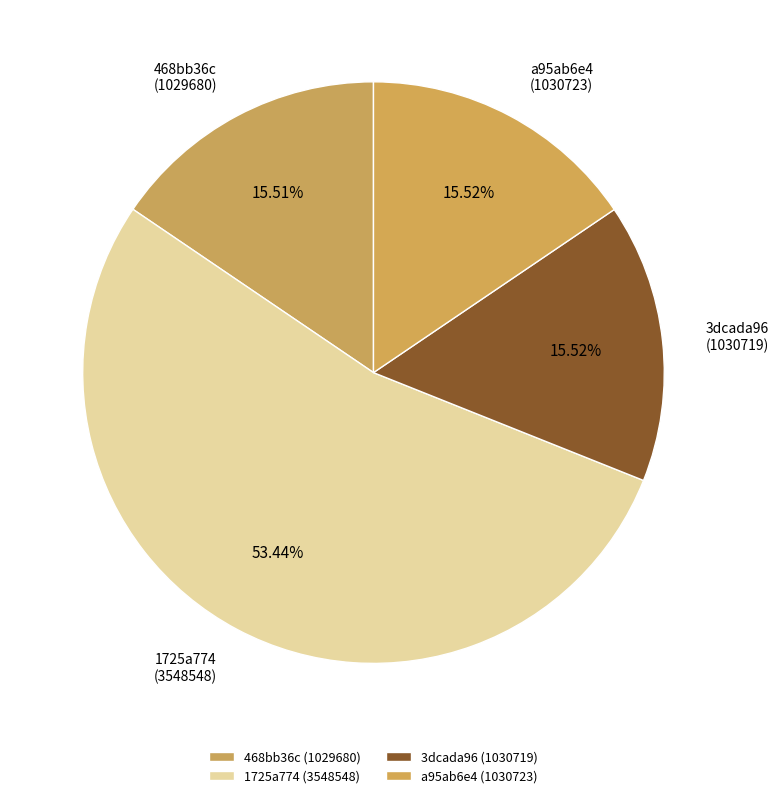

Does any single category account for the majority?

Yes